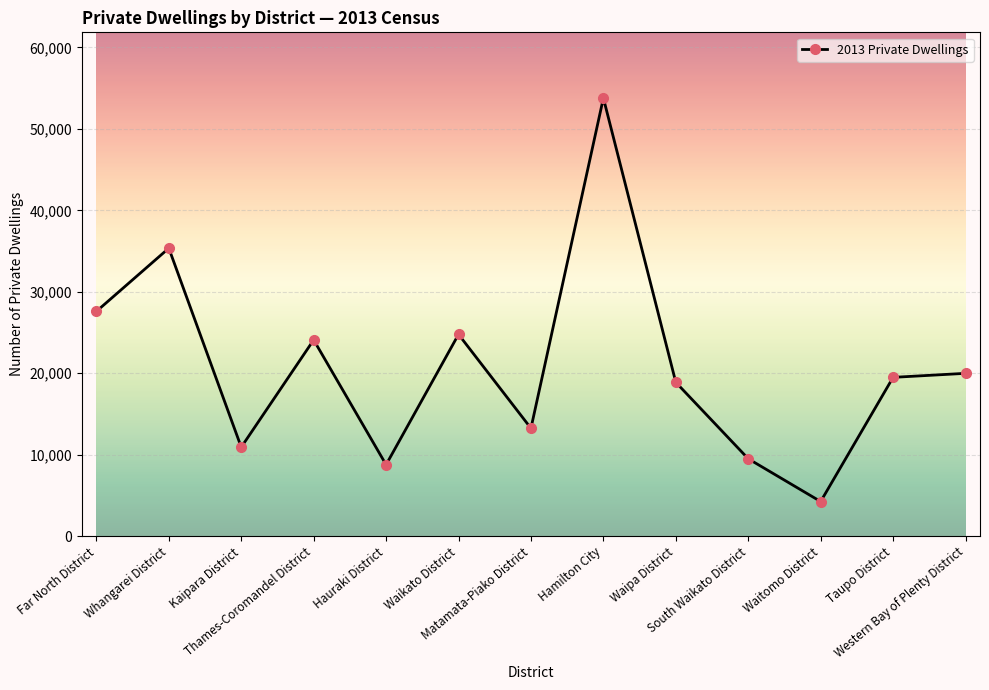

Is this an area chart (filled region under the line)?

No